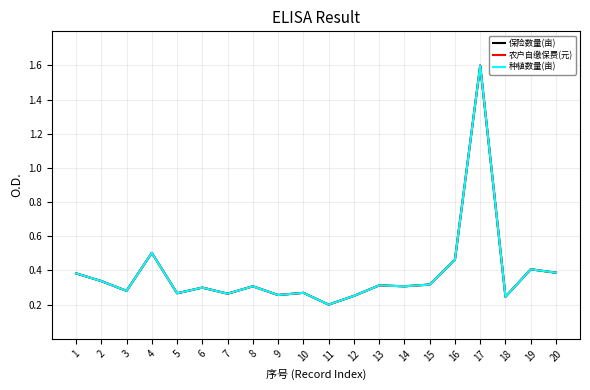

The 保险数量(亩) series shows 0.4 at 8. True or false?

False